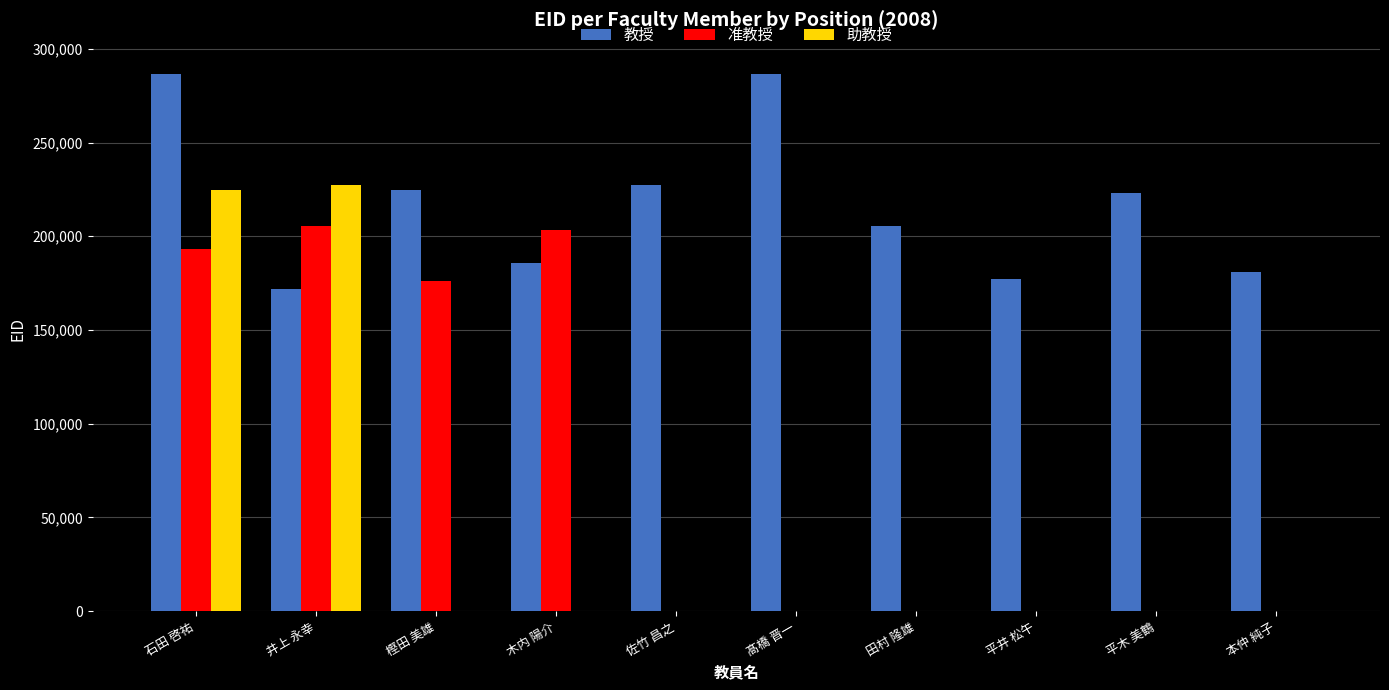

What is the difference between the 教授 values at 平井 松午 and 石田 啓祐?

109345